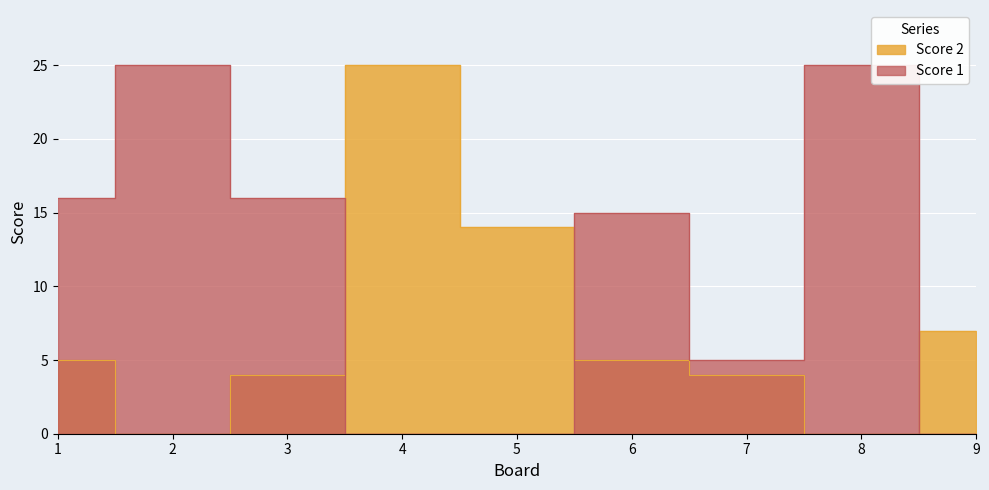

True or false: Score 2 has more than 0 interior local peaks.

True